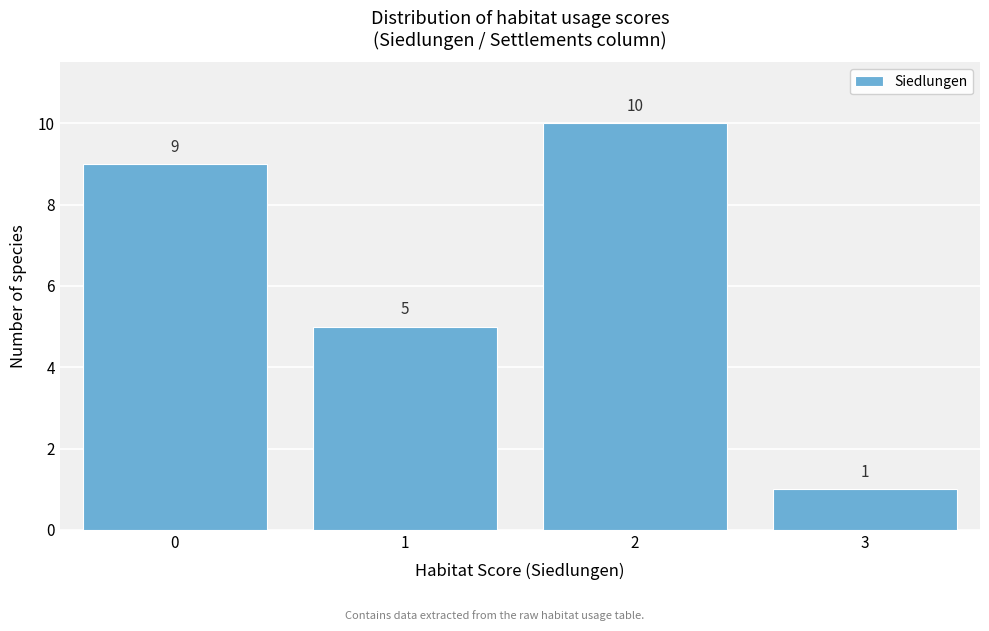

Reading right to left, transcribe all the data shown in this chart.

3=1	2=10	1=5	0=9